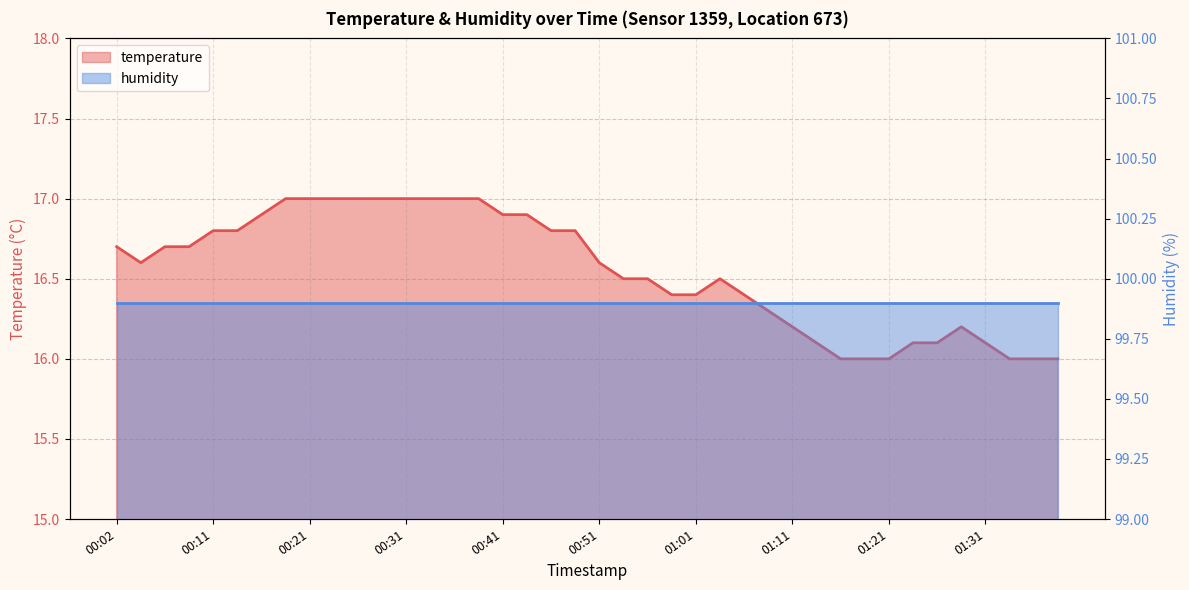

The chart shows a value of 29.1 at 00:41. True or false?

False